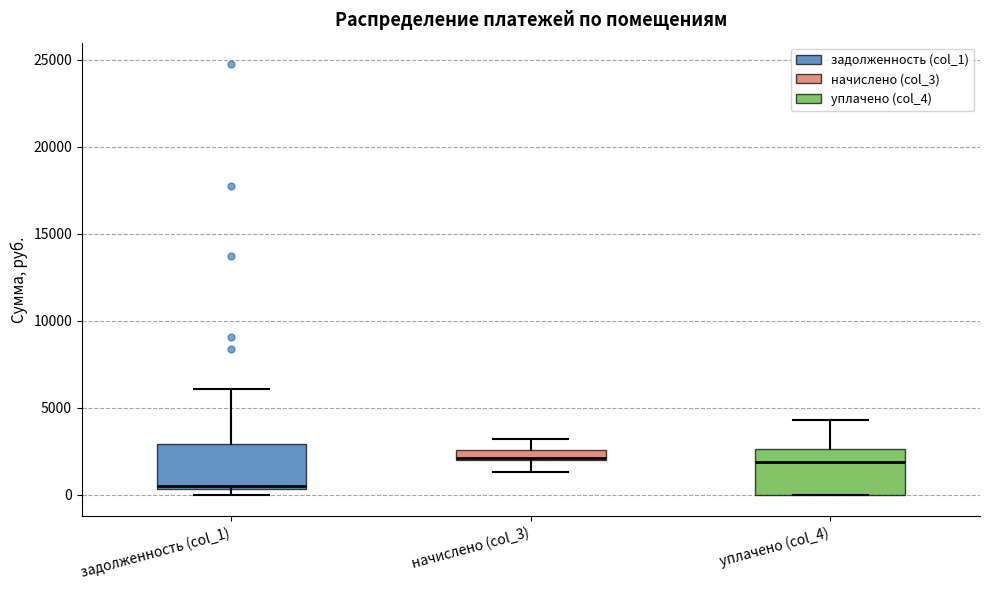

Where is the upper edge of the box for начислено (col_3) on the y-axis? The values are not printed on the chart, so give them approximately, as read against the axis.

2500